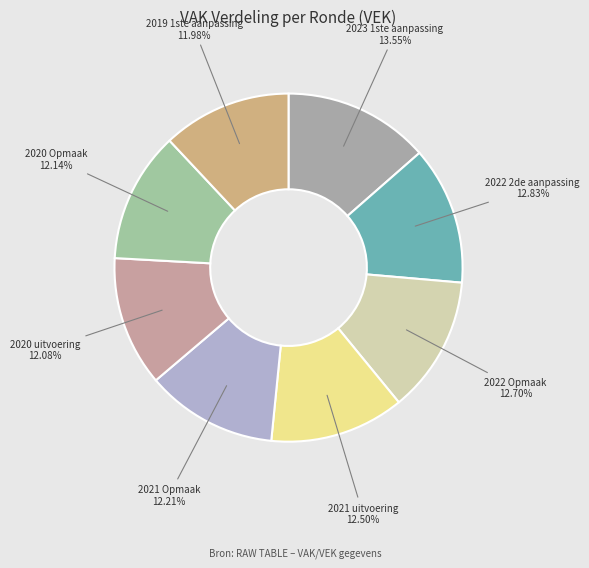

Between 2022 2de aanpassing 12.83% and 2020 Opmaak 12.14%, which is larger?

2022 2de aanpassing 12.83%